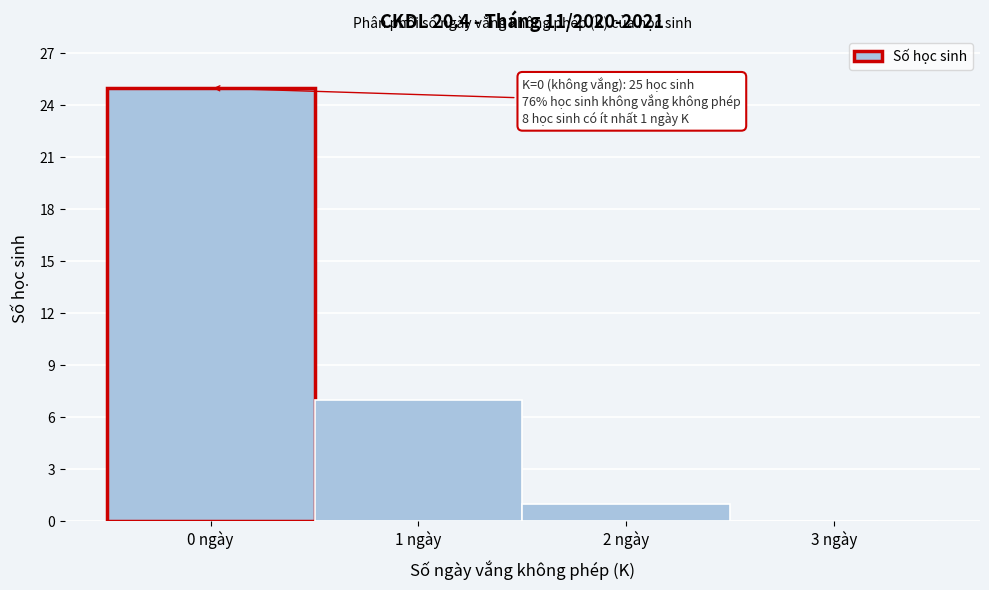

Which range on the x-axis has the tallest bar?

-0.5 to 0.5